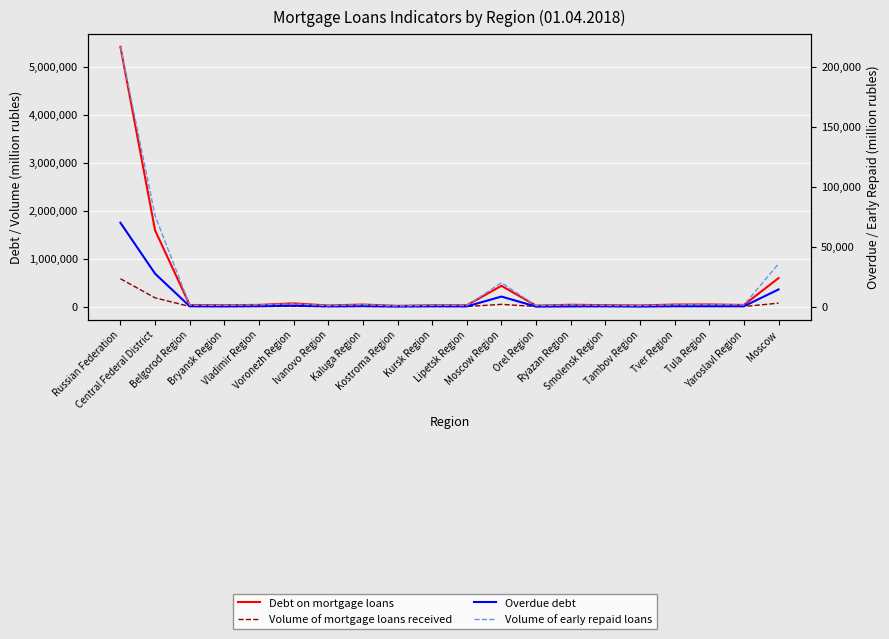

True or false: Volume of early repaid loans and Volume of mortgage loans received cross at least once.

False